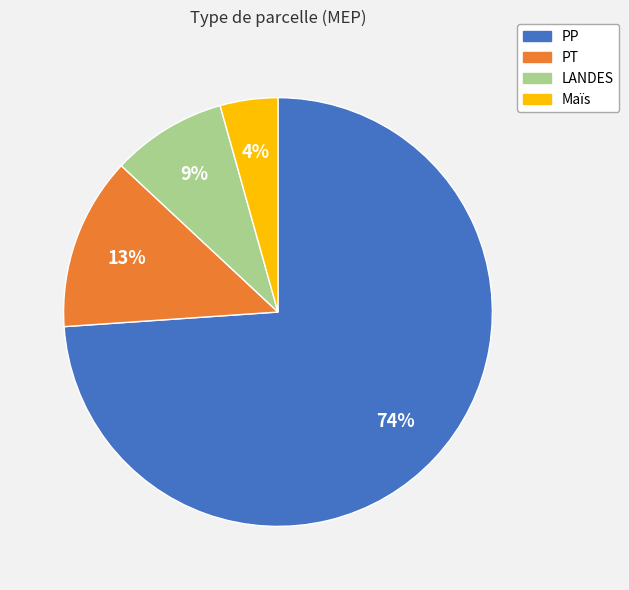

Which has a higher value, PT or Maïs?

PT